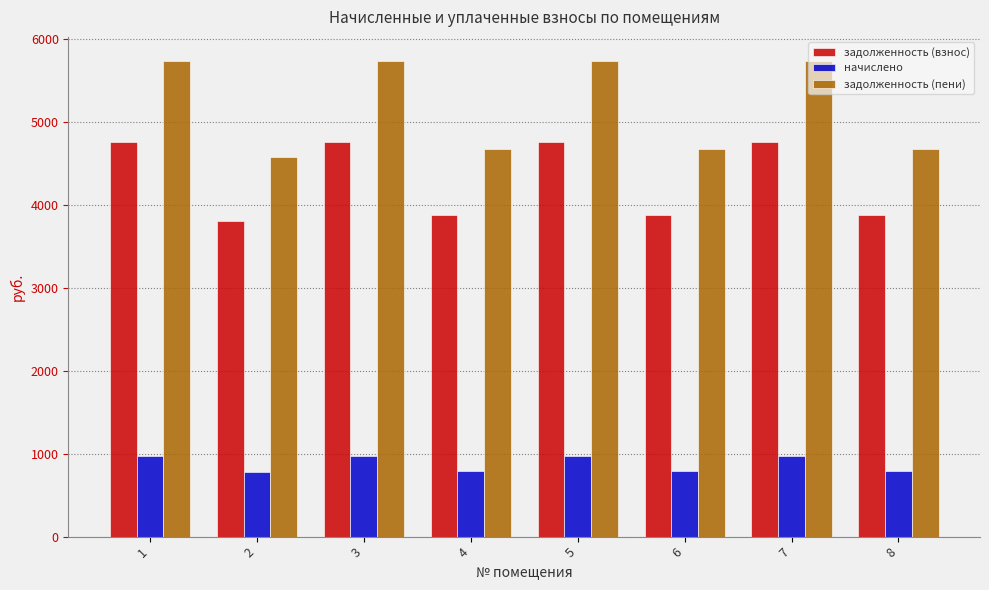

What is the minimum value for задолженность (пени)?

4580.4